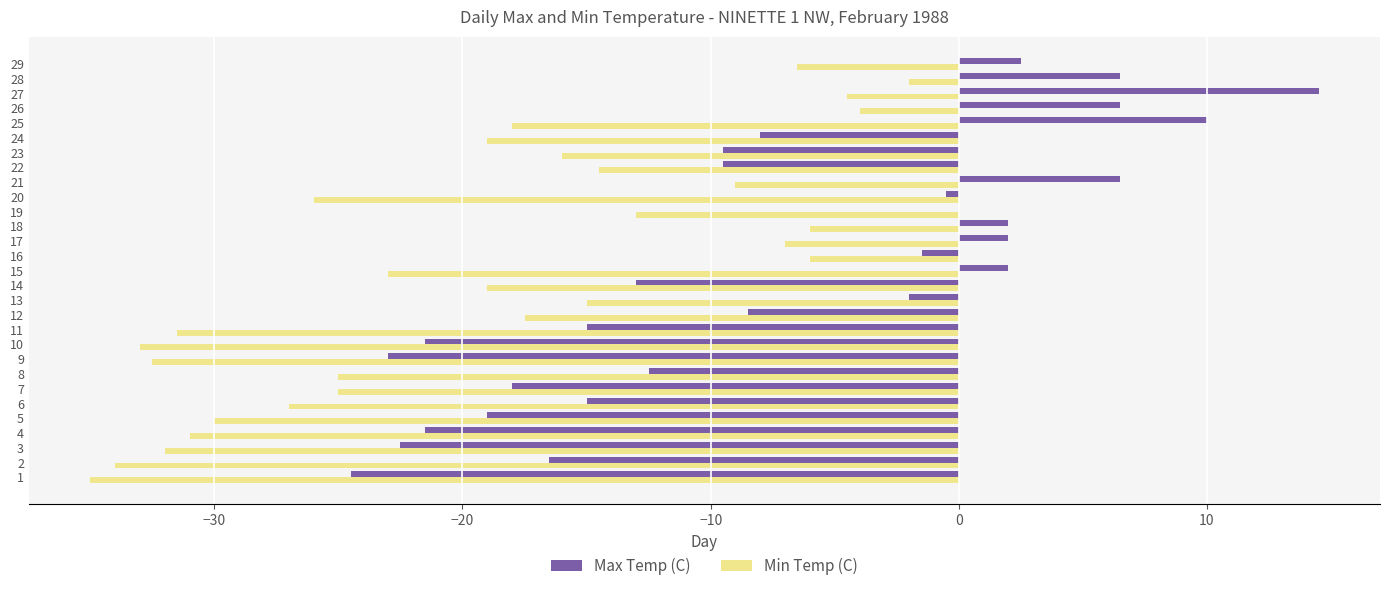

What value does the Min Temp (C) series have at 9?

-32.5